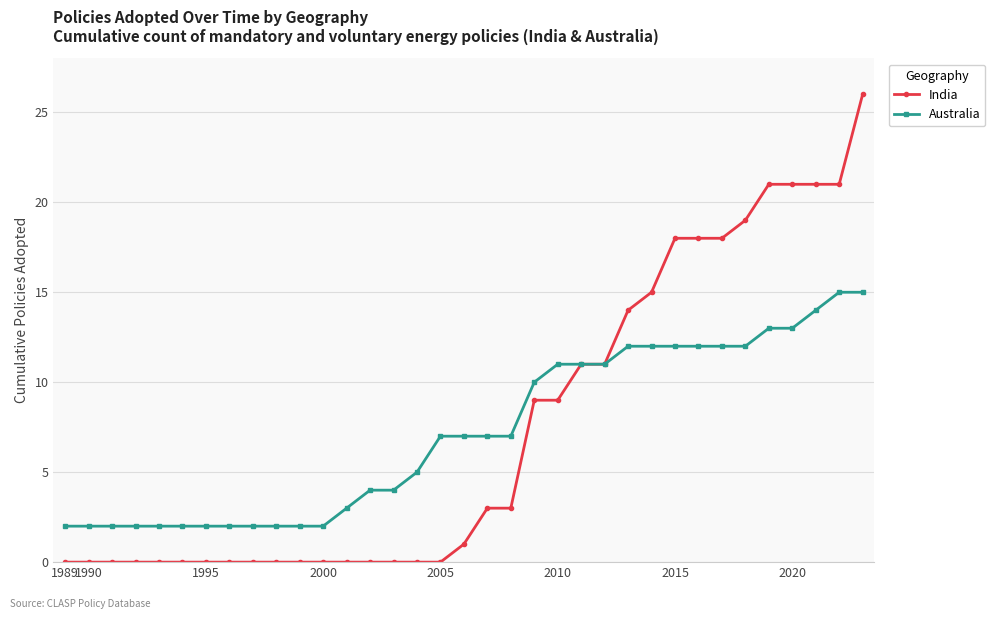

How many data points does each series have?

35